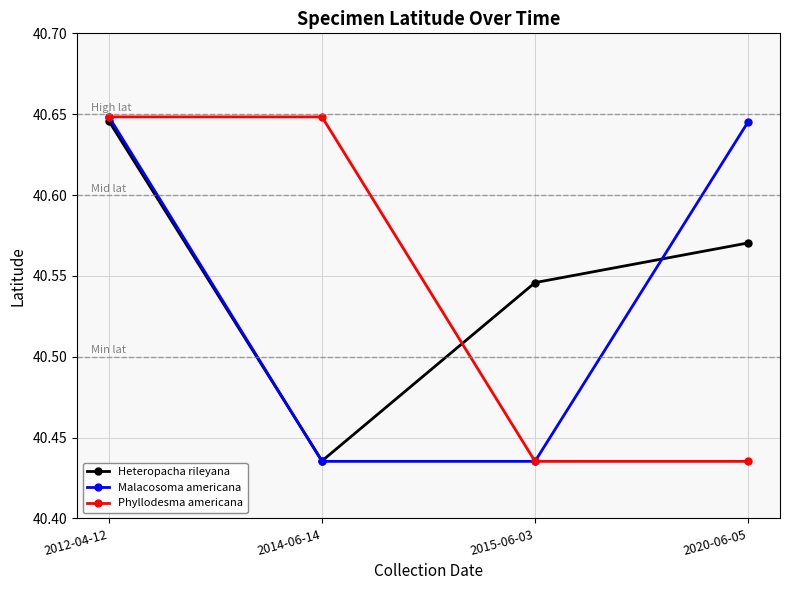

Is it true that Heteropacha rileyana equals 55.1 at 2014-06-14?

False